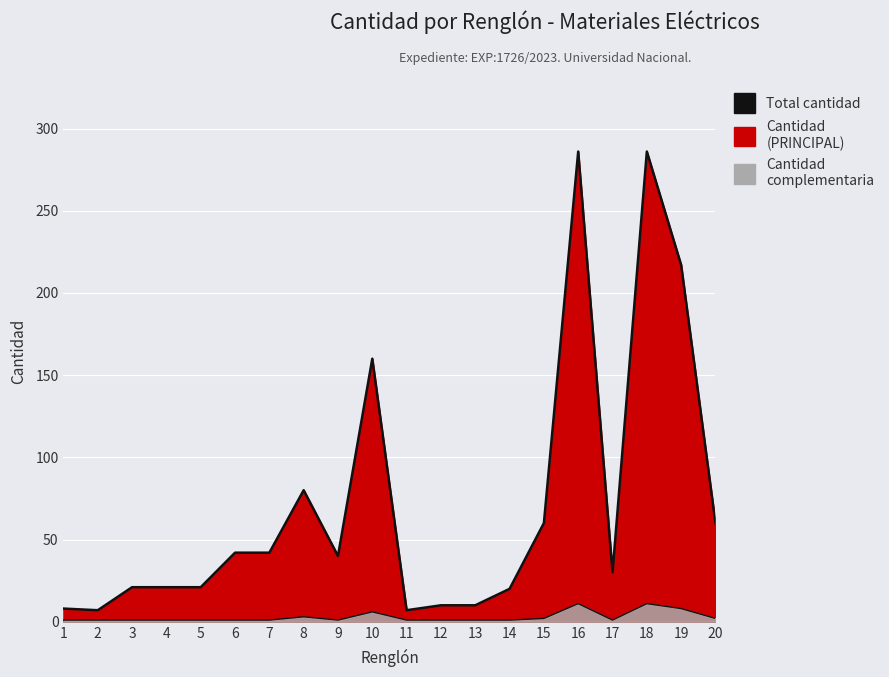

Rank the categories by value from lowest to highest.

2, 11, 1, 12, 13, 14, 3, 4, 5, 17, 9, 6, 7, 15, 20, 8, 10, 19, 16, 18